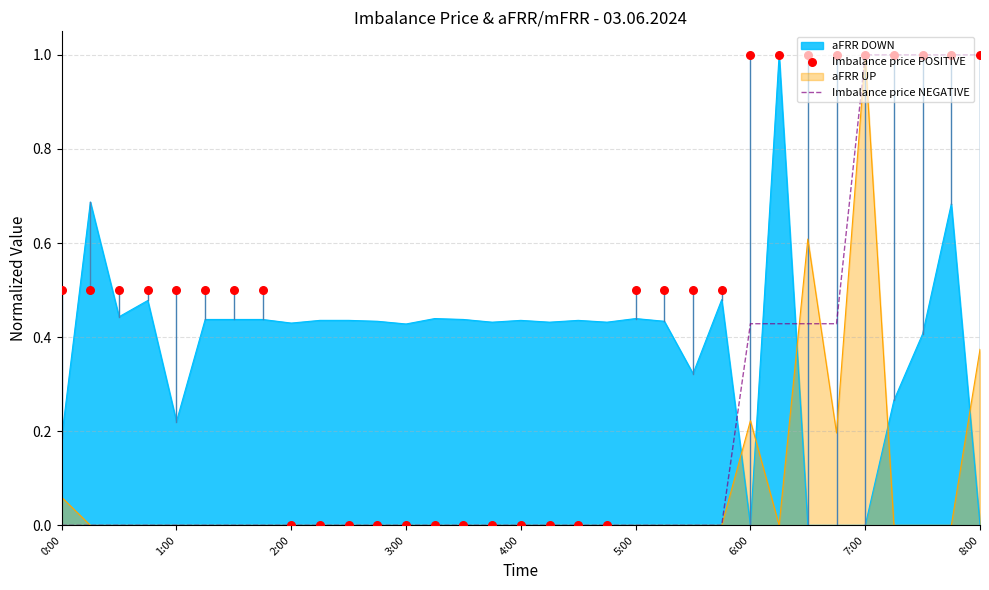

True or false: Imbalance price NEGATIVE has a value of 0.6 at 7:00.

False